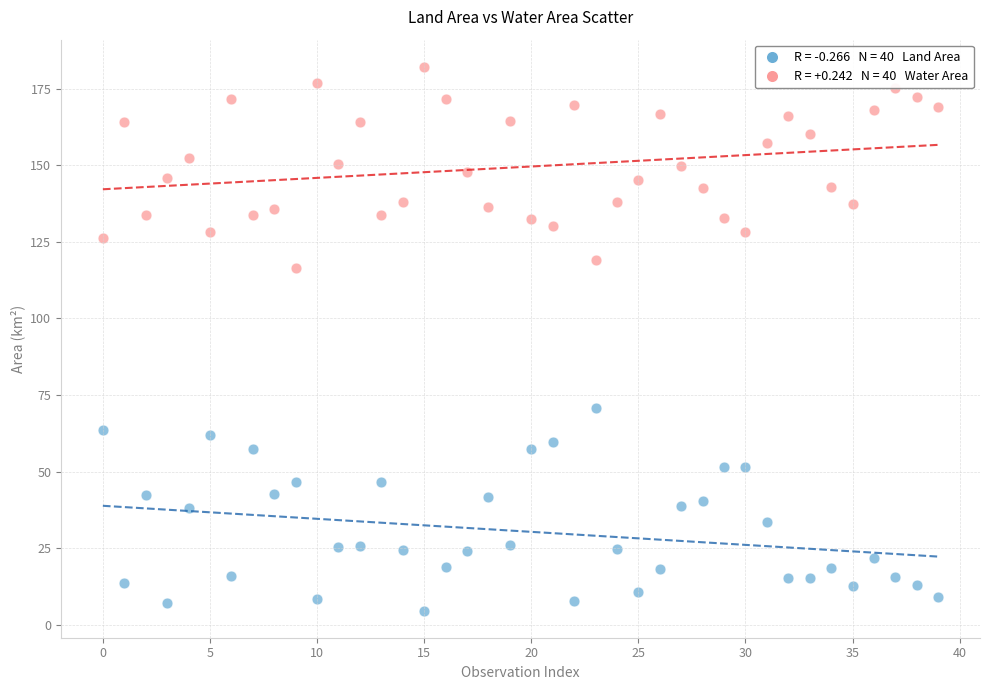

Across all data points, what is the range of Y values (max minus min)?

177.5